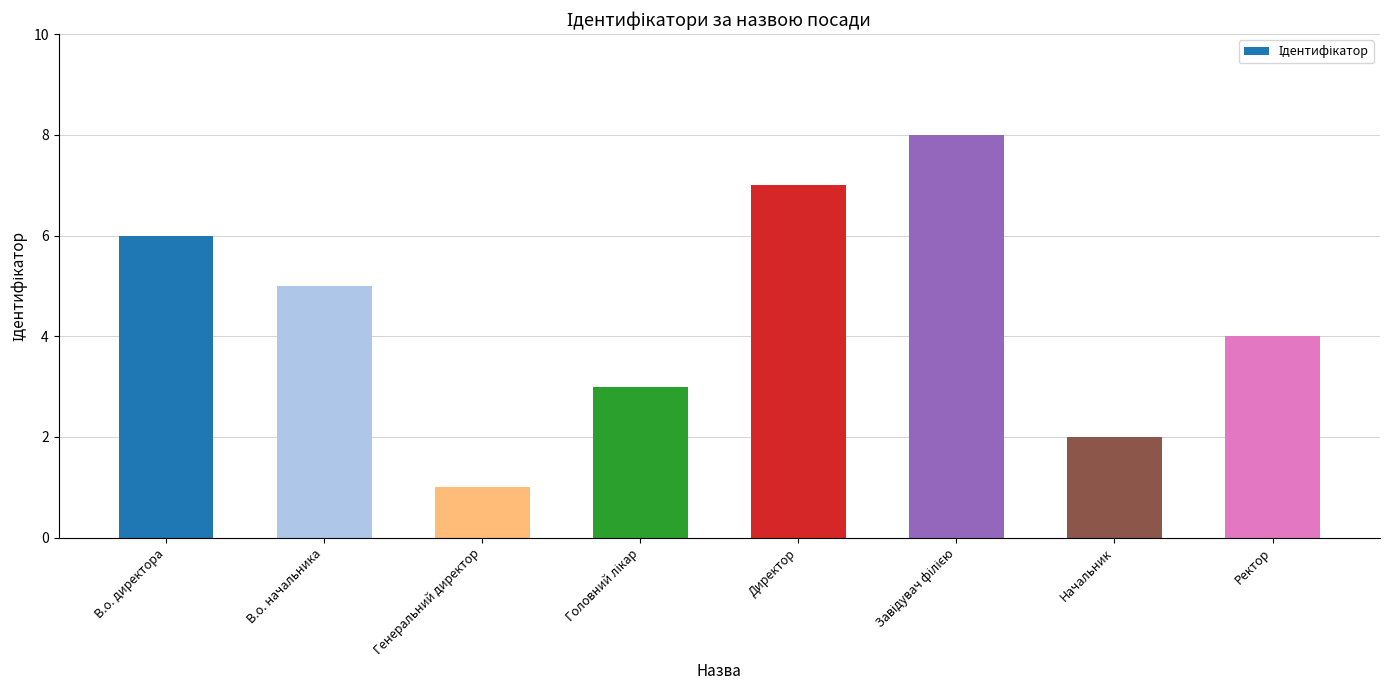

What is the label of the 4th bar from the right?

Директор